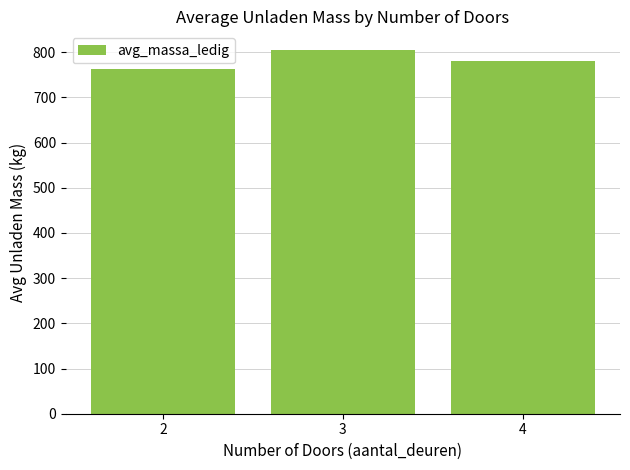

Reading right to left, transcribe all the data shown in this chart.

780.0	805.7	763.7